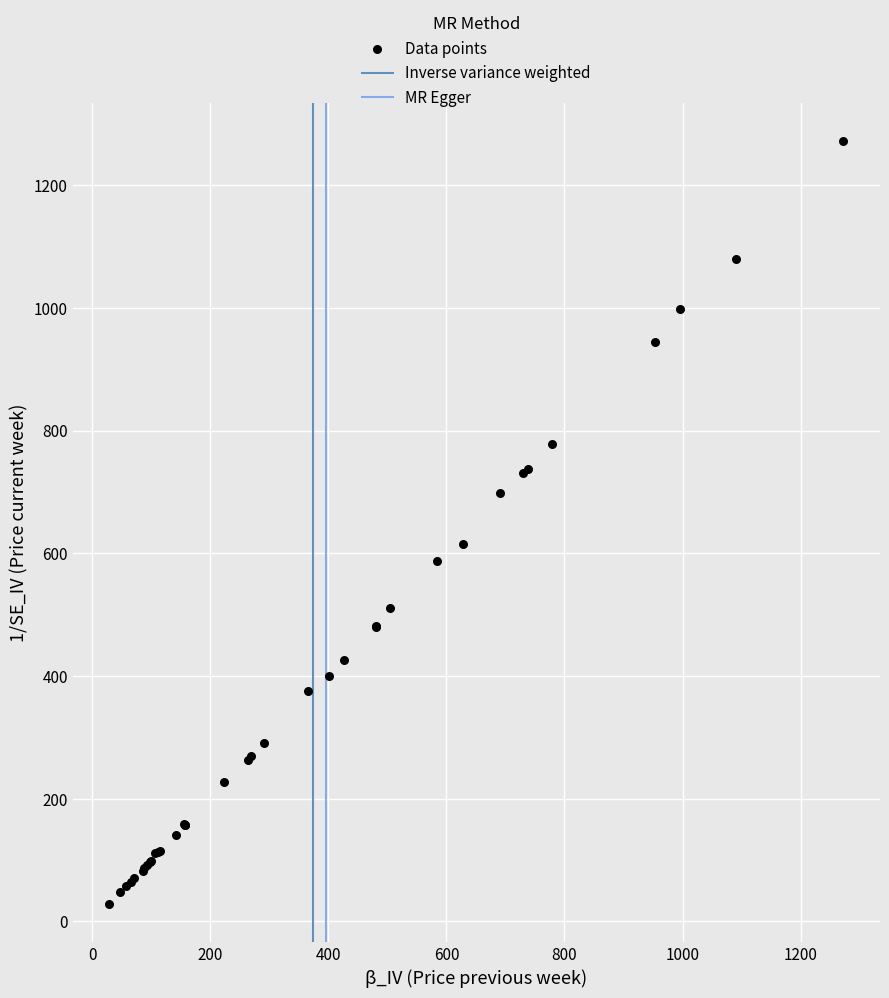

What Y value in the scatter plot is closest to 650?

616.1